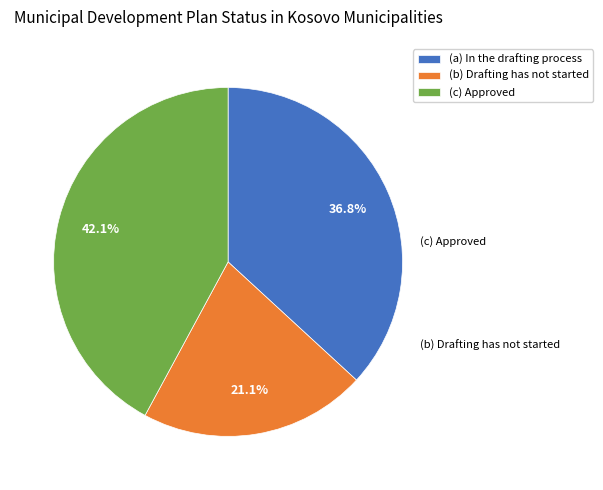

Rank the categories by value from highest to lowest.

(c) Approved, (a) In the drafting process, (b) Drafting has not started